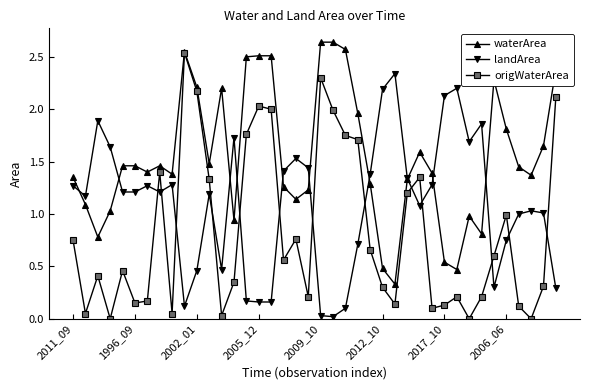

Which series has the largest total across all categories?

waterArea